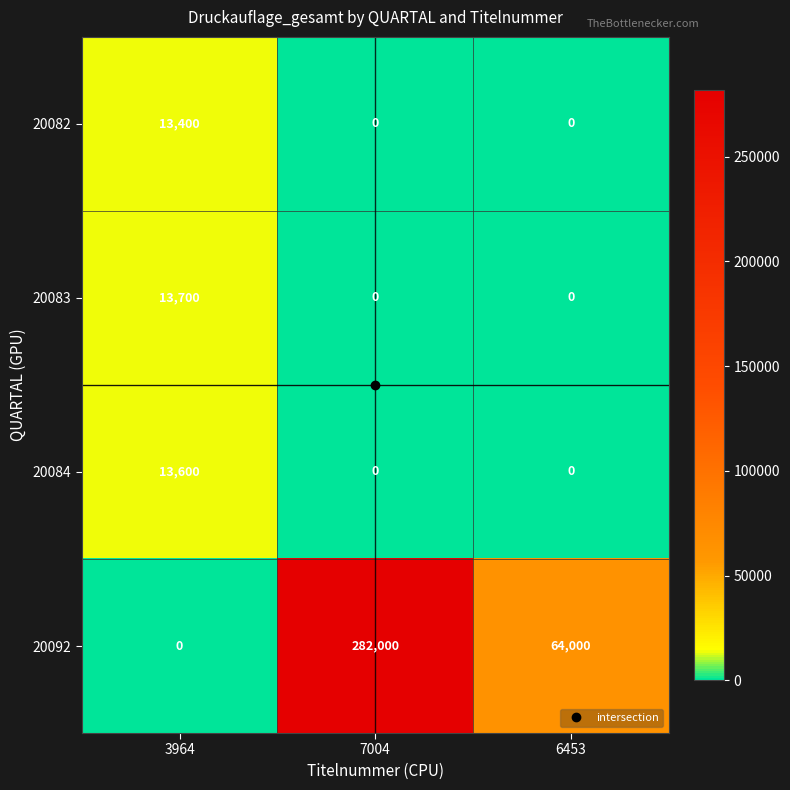

What is the sum of all 20082 values?

13400